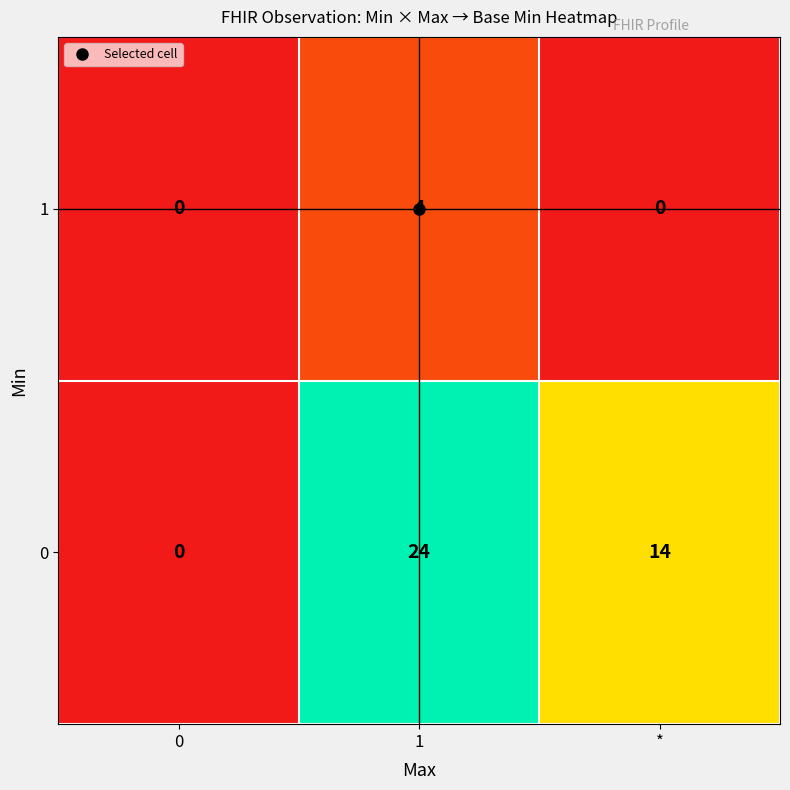

Where is 0 nearest to the value 12?

*